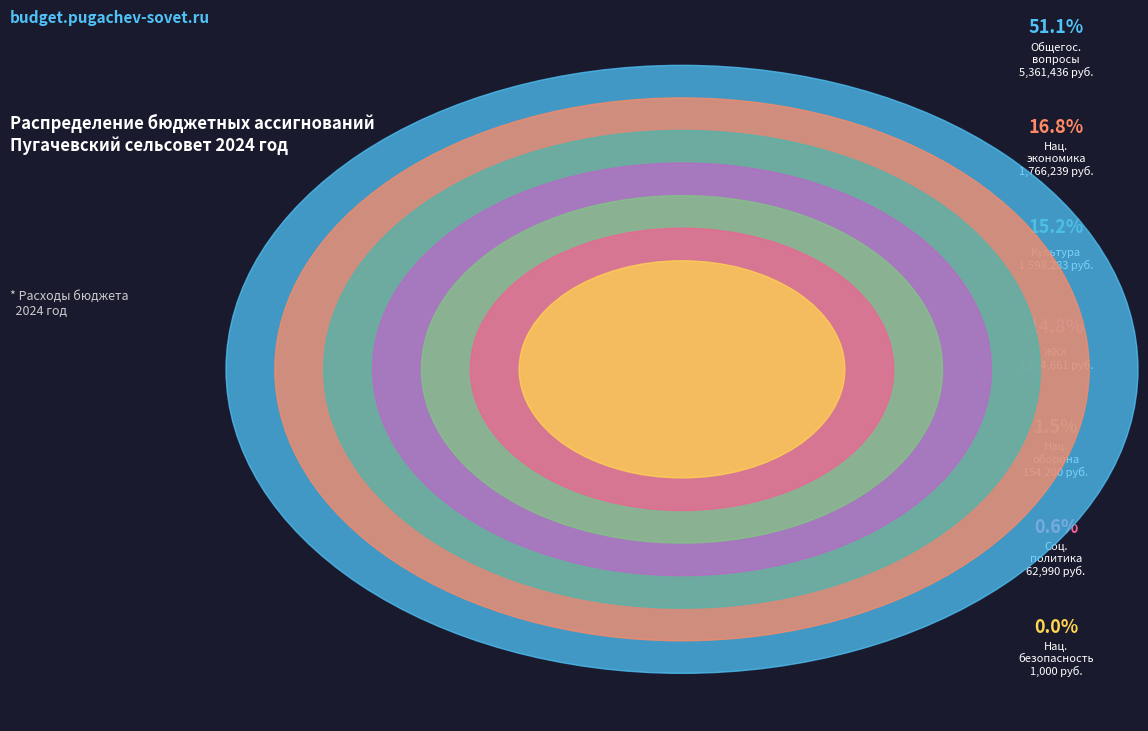

Rank the categories by value from lowest to highest.

НАЦИОНАЛЬНАЯ БЕЗОПАСНОСТЬ, СОЦИАЛЬНАЯ ПОЛИТИКА, НАЦИОНАЛЬНАЯ ОБОРОНА, ЖИЛИЩНО-КОММУНАЛЬНОЕ ХОЗЯЙСТВО, КУЛЬТУРА, КИНЕМАТОГРАФИЯ, НАЦИОНАЛЬНАЯ ЭКОНОМИКА, ОБЩЕГОСУДАРСТВЕННЫЕ ВОПРОСЫ